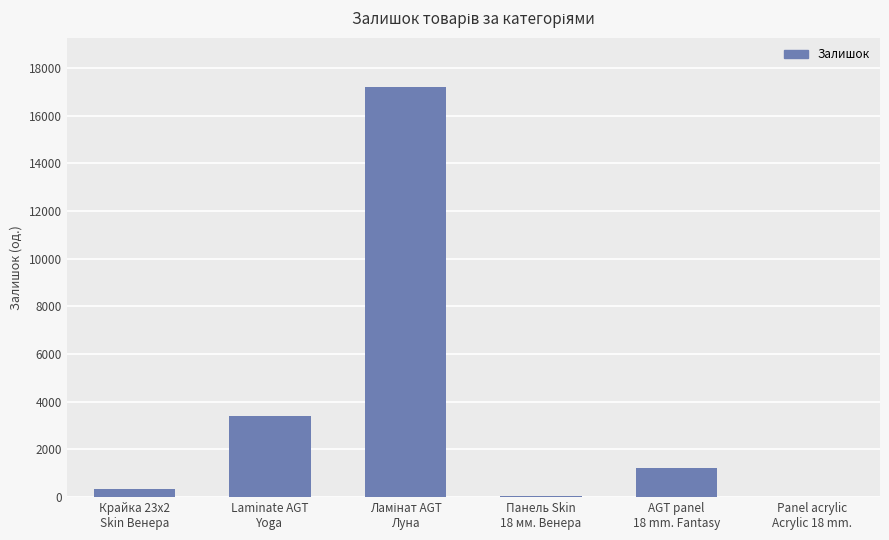

What is the greatest value displayed?

17211